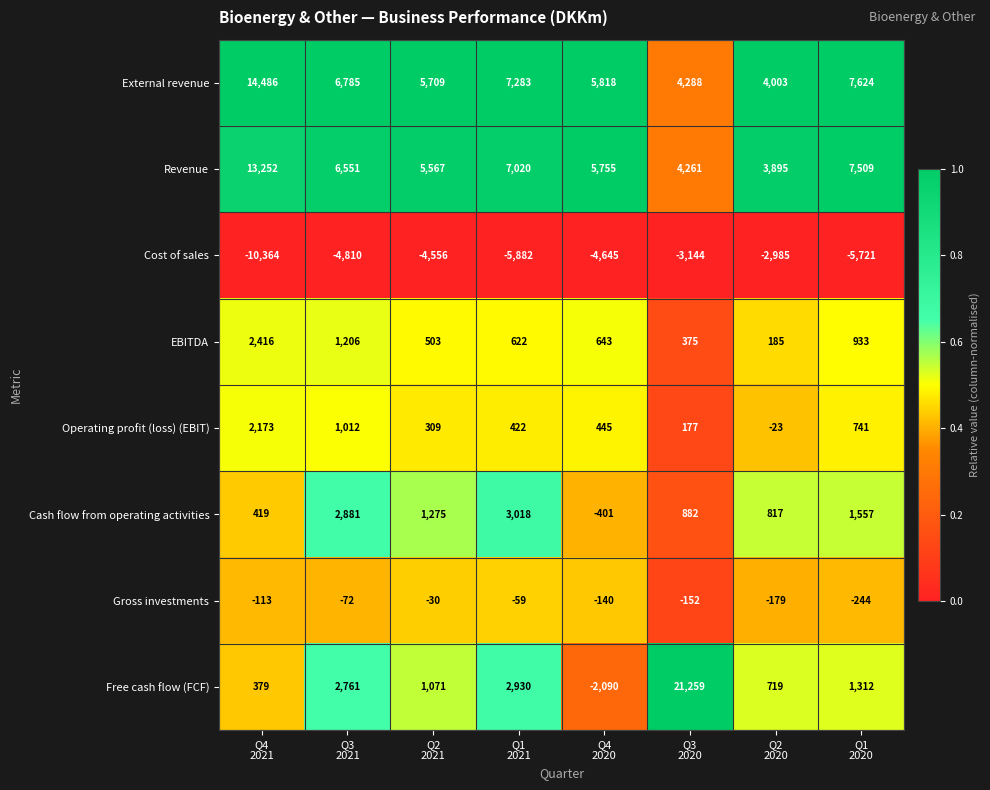

What is the spread (max minus min) of values at Q4
2020?

10463